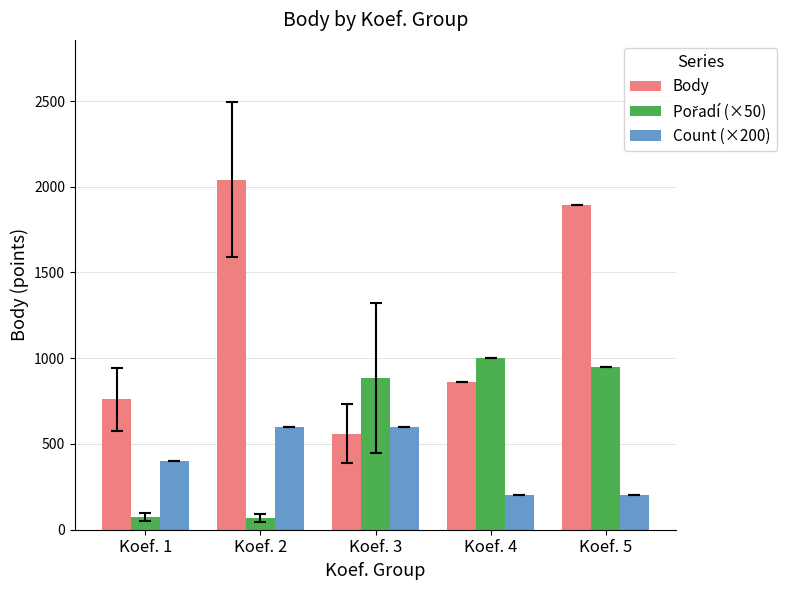

What is the total value across all series at Koef. 3?

2044.0